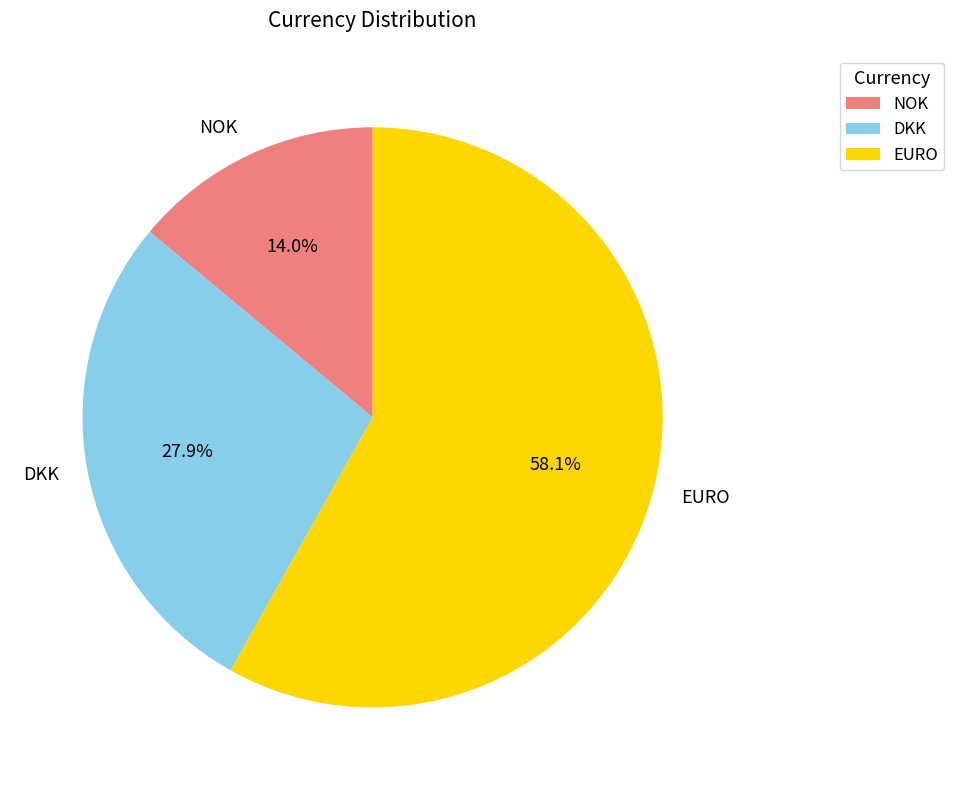

Between EURO and NOK, which is larger?

EURO